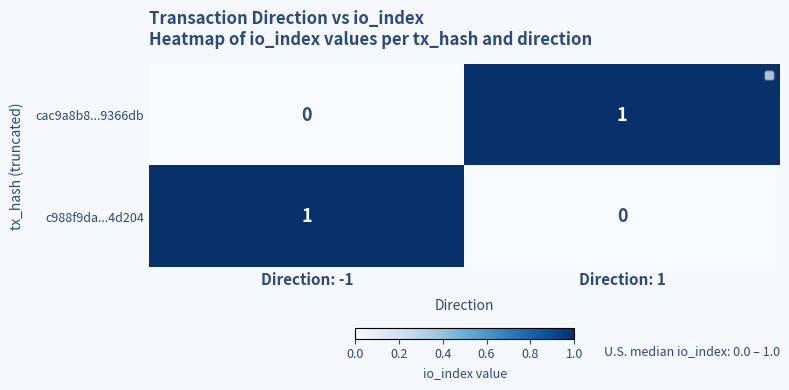

Which category has the lowest value in the c988f9da...4d204 series?

Direction: 1